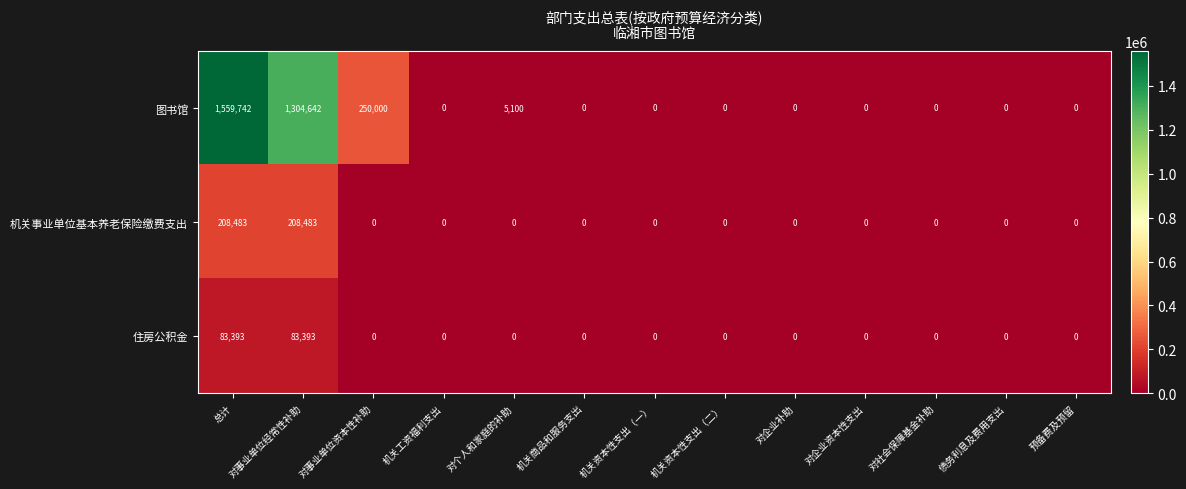

Rank the series by their maximum value, from lowest to highest.

住房公积金, 机关事业单位基本养老保险缴费支出, 图书馆